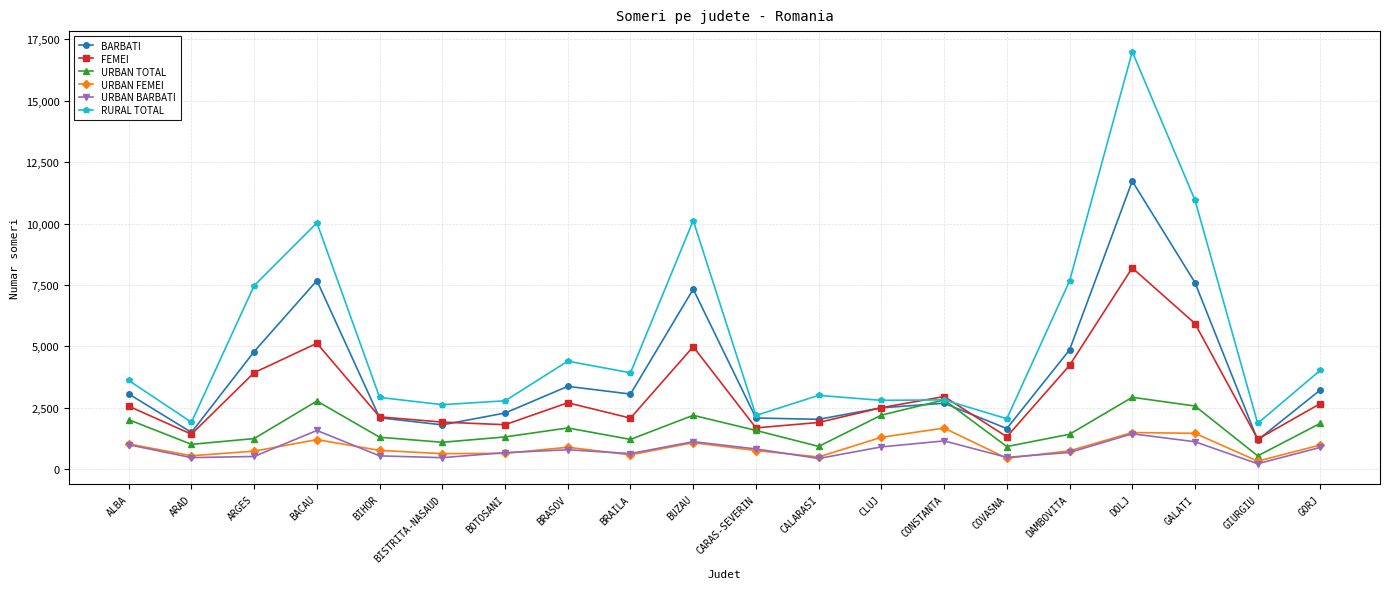

Is it true that BARBATI equals 1633 at DAMBOVITA?

False